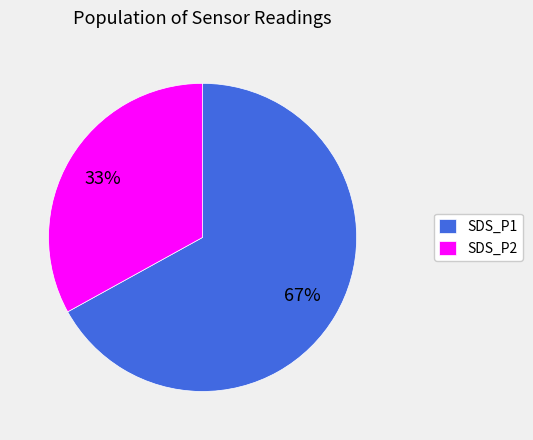

To the nearest percent, what is the average slice percentage?

50%